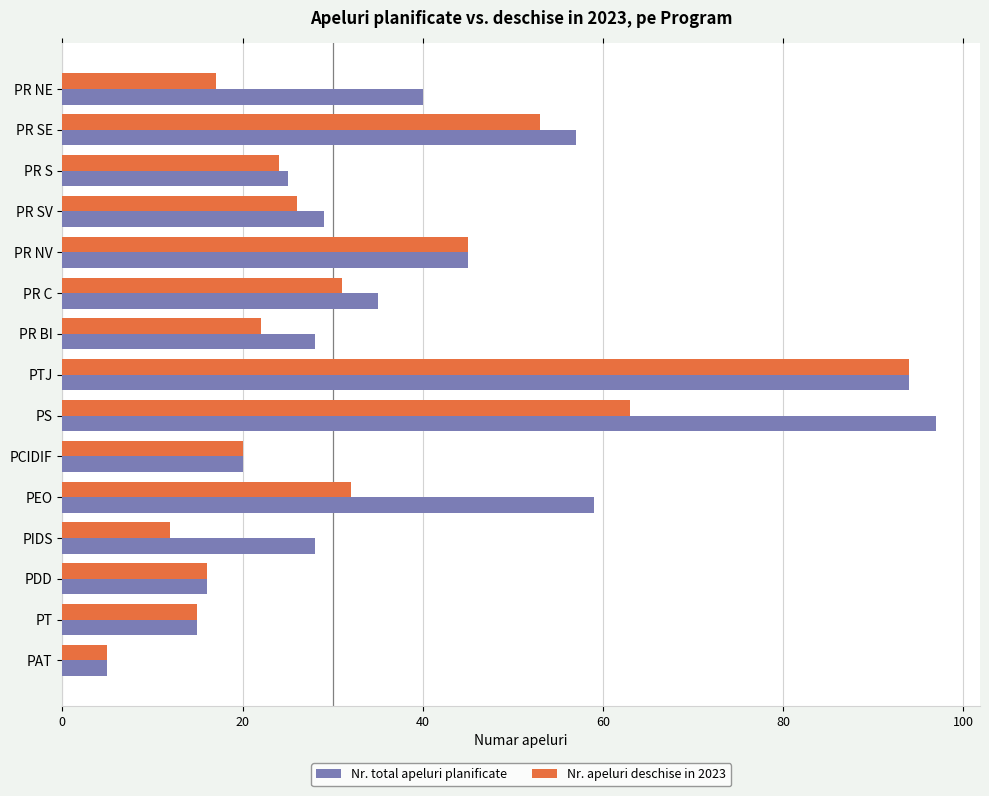

What is the approximate value of Nr. apeluri deschise in 2023 at PR NE, to the nearest 10?

20